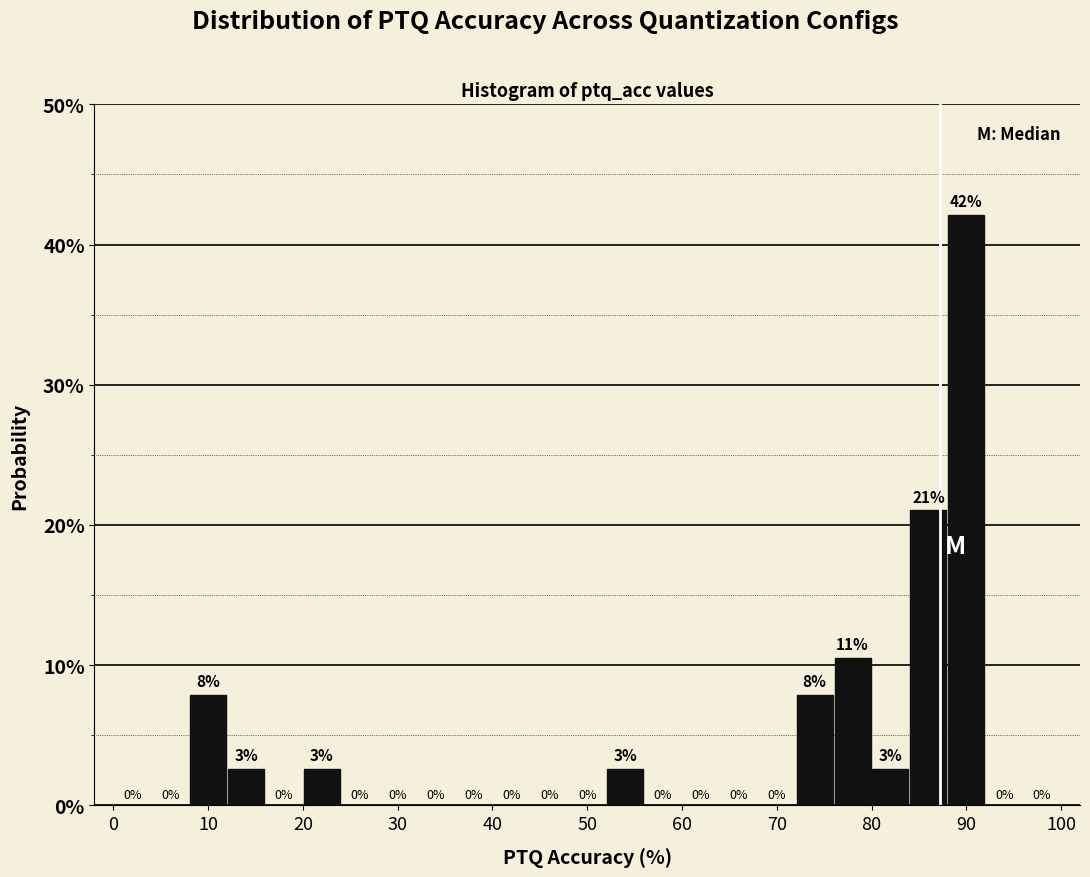

Which range on the x-axis has the tallest bar?

88 to 92